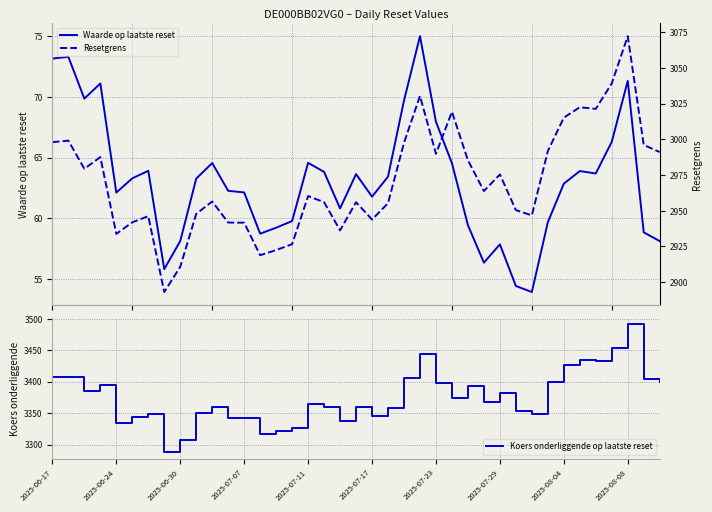

What is the total value across all series at 27?

6388.2